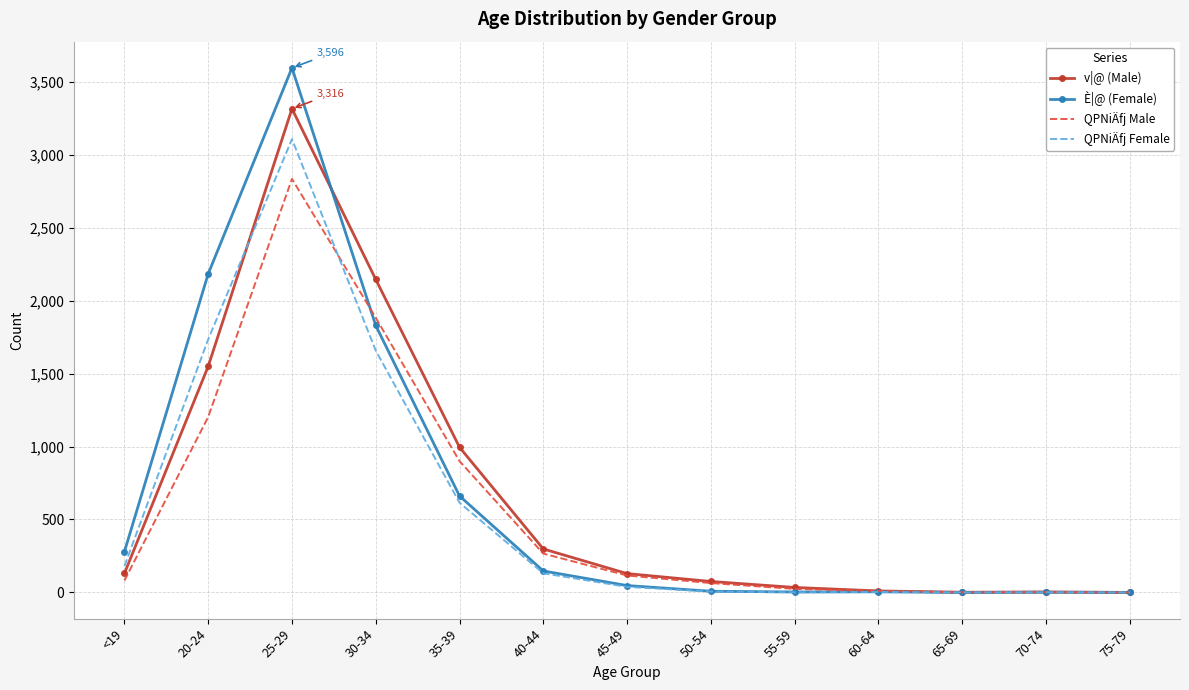

What value does the QPNiÄfj Male series have at <19?

81